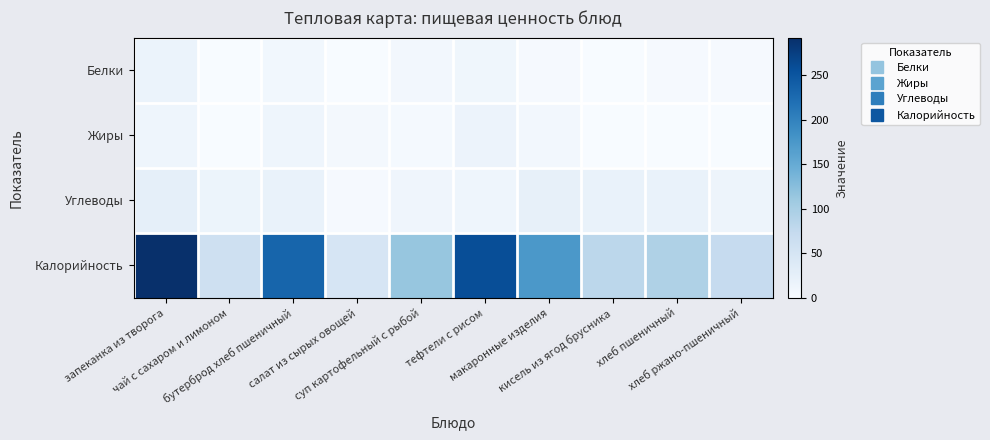

Reading left to right, what are all the values shown in this chart?

Белки: запеканка из творога=18.0	чай с сахаром и лимоном=0.1	бутерброд хлеб пшеничный=8.2	салат из сырых овощей=0.8	суп картофельный с рыбой=7.9	тефтели с рисом=11.0	макаронные изделия=3.0	кисель из ягод брусника=0.3	хлеб пшеничный=3.0	хлеб ржано-пшеничный=2.6
Жиры: запеканка из творога=13.0	чай с сахаром и лимоном=0.0	бутерброд хлеб пшеничный=13.1	салат из сырых овощей=4.6	суп картофельный с рыбой=3.9	тефтели с рисом=17.0	макаронные изделия=7.8	кисель из ягод брусника=0.0	хлеб пшеничный=0.3	хлеб ржано-пшеничный=0.5
Углеводы: запеканка из творога=26.0	чай с сахаром и лимоном=15.0	бутерброд хлеб пшеничный=20.4	салат из сырых овощей=2.8	суп картофельный с рыбой=12.0	тефтели с рисом=13.0	макаронные изделия=23.0	кисель из ягод брусника=20.0	хлеб пшеничный=20.0	хлеб ржано-пшеничный=14.0
Калорийность: запеканка из творога=292.0	чай с сахаром и лимоном=61.0	бутерброд хлеб пшеничный=231.8	салат из сырых овощей=48.8	суп картофельный с рыбой=114.8	тефтели с рисом=257.8	макаронные изделия=174.0	кисель из ягод брусника=81.0	хлеб пшеничный=94.0	хлеб ржано-пшеничный=72.4